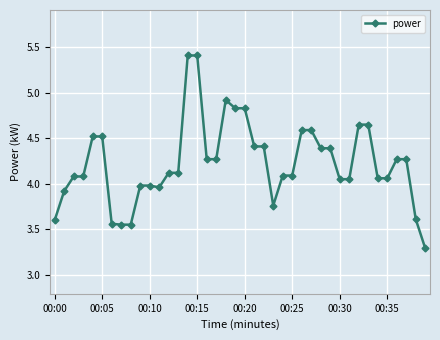

What is the maximum value shown in the chart?

5.4